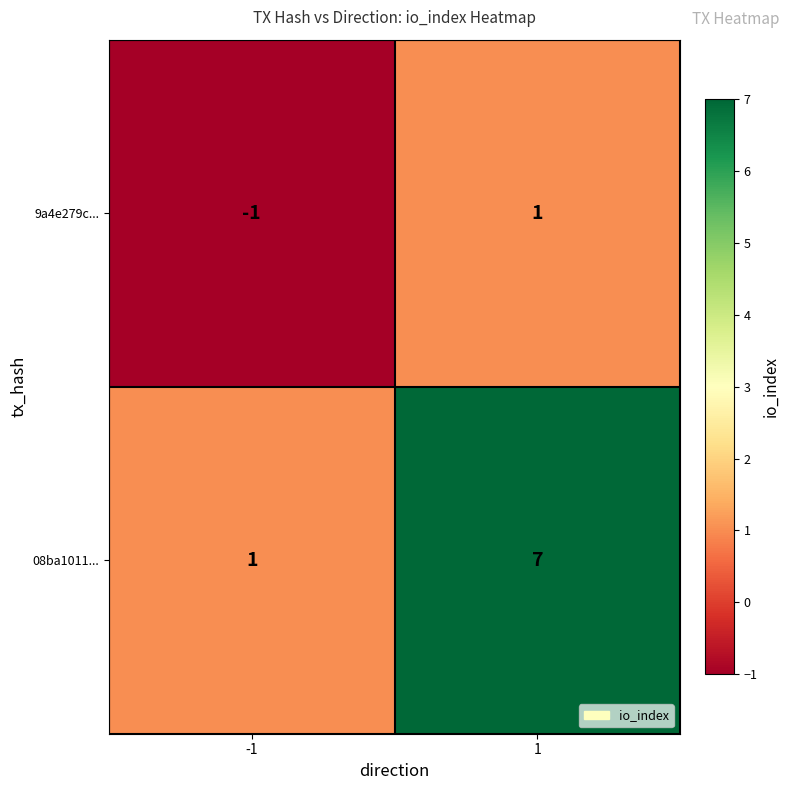

Is it true that 9a4e279c... equals 2 at 1?

False